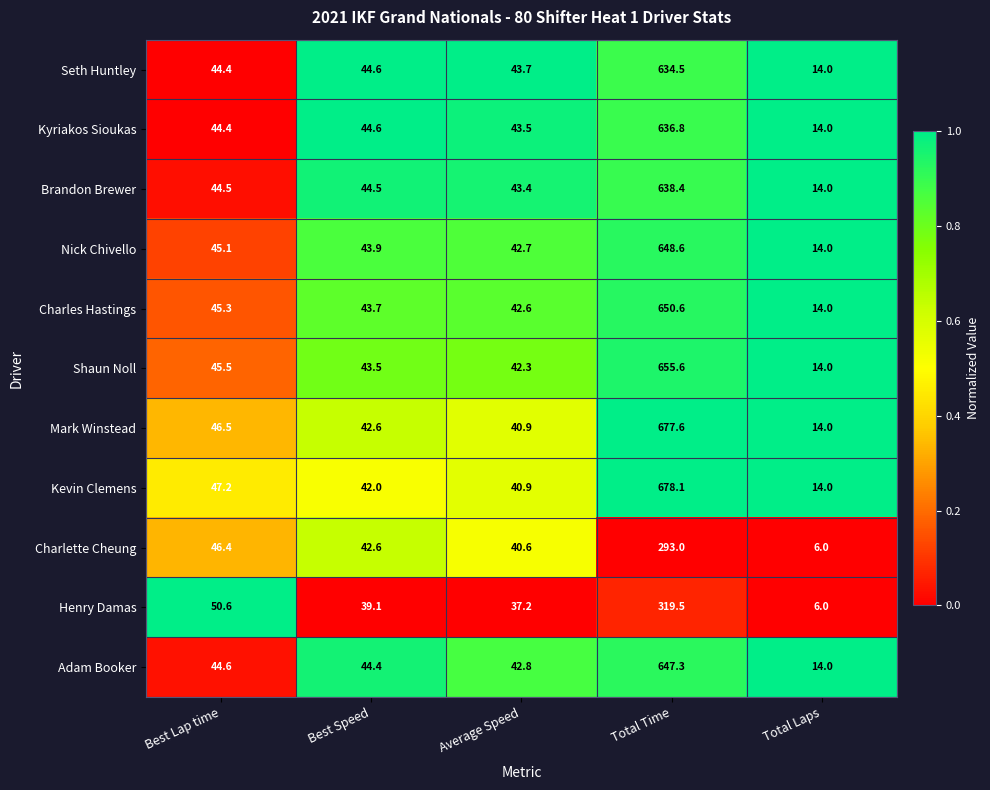

Rank the series by their maximum value, from highest to lowest.

Kevin Clemens, Mark Winstead, Shaun Noll, Charles Hastings, Nick Chivello, Adam Booker, Brandon Brewer, Kyriakos Sioukas, Seth Huntley, Henry Damas, Charlette Cheung